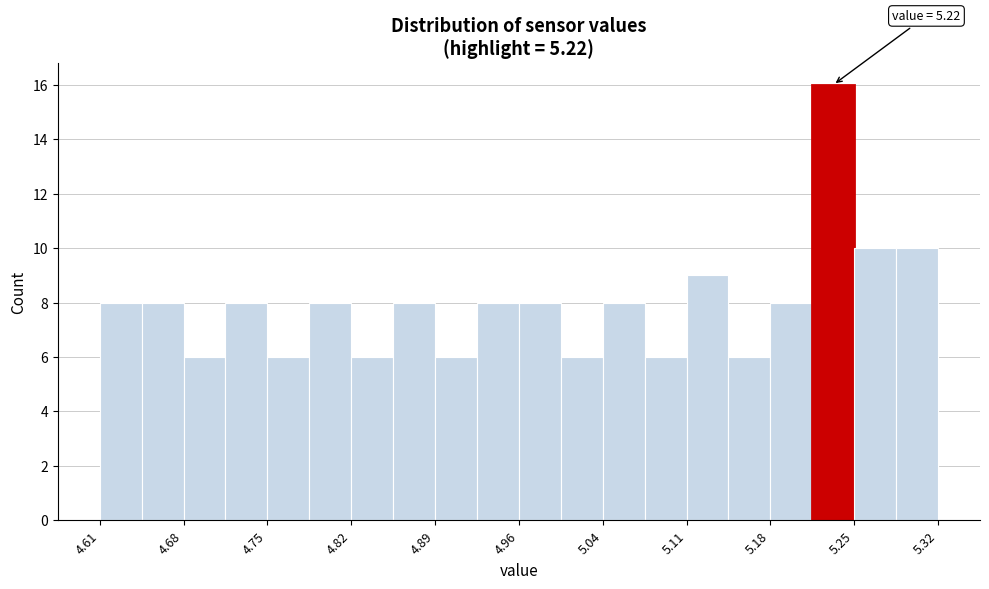

Around what value on the x-axis is the tallest bar? Give the approximate position of its centre, as read against the axis.

5.23